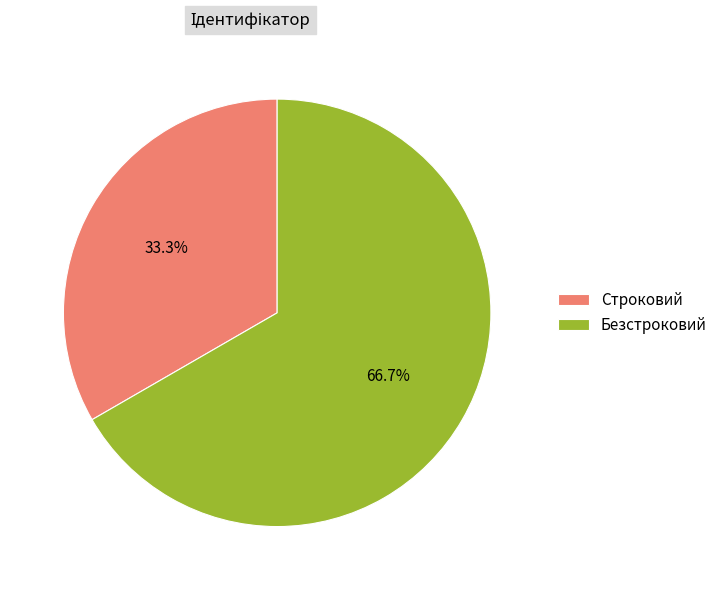

What percentage is the Строковий slice, to the nearest percent?

33%